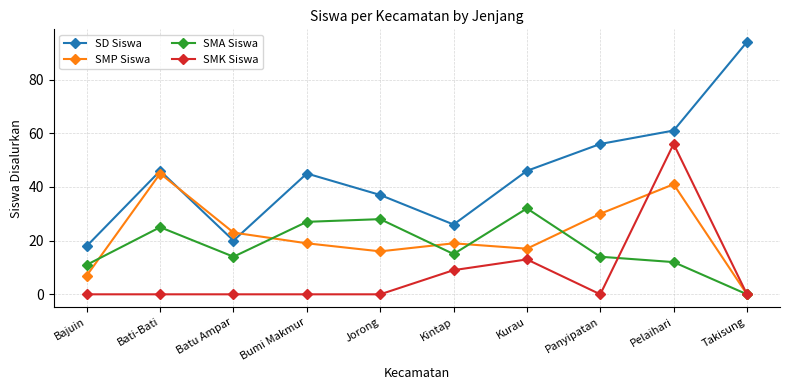

At which category is the sum across all series the highest?

Pelaihari